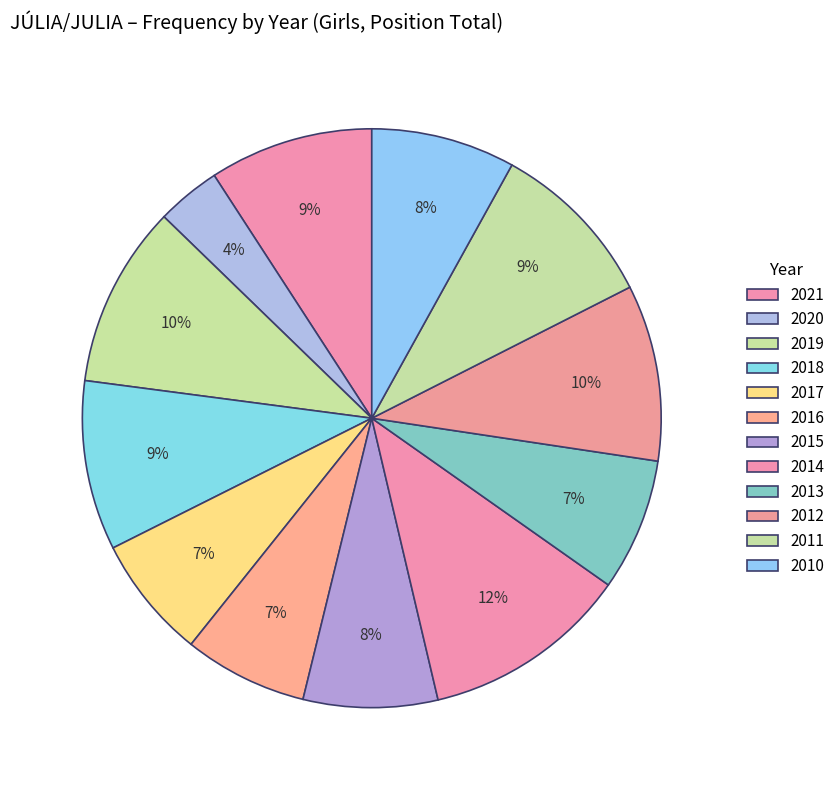

To the nearest percent, what portion does 2018 represent?

9%